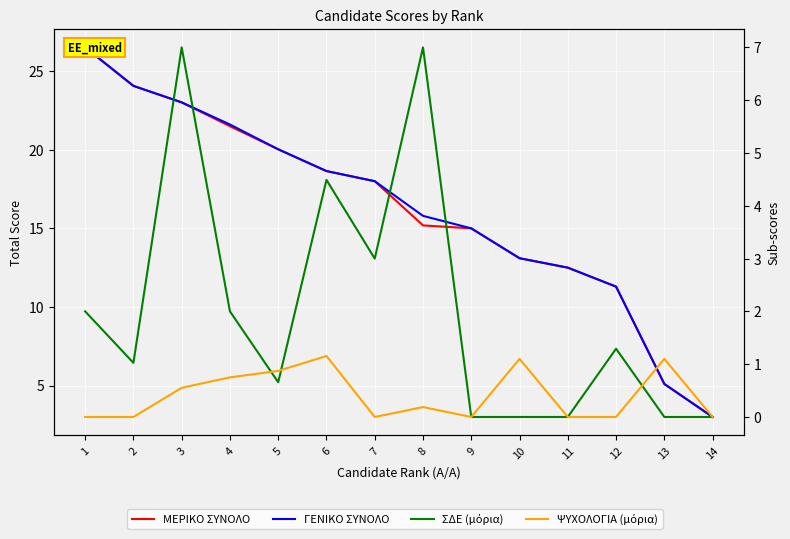

At how many categories does at least one series exceed 3?

13